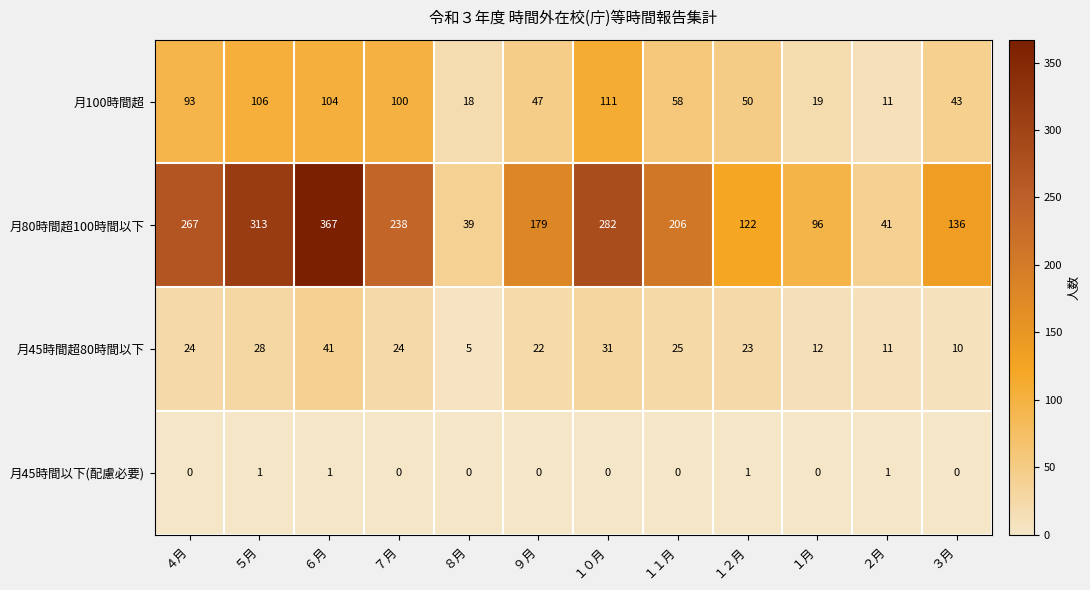

What is the difference between the maximum and minimum values in the 月100時間超 series?

100